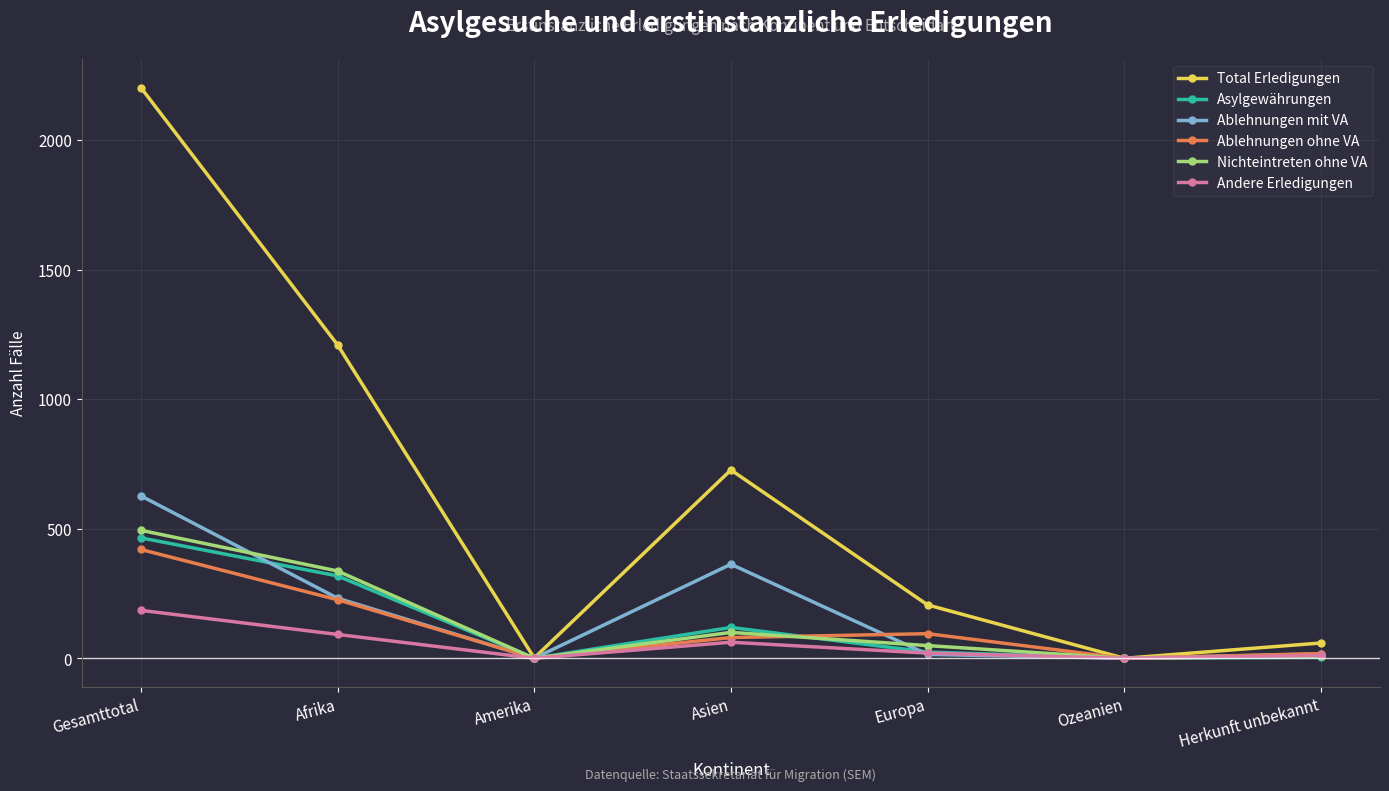

How many data points does each series have?

7